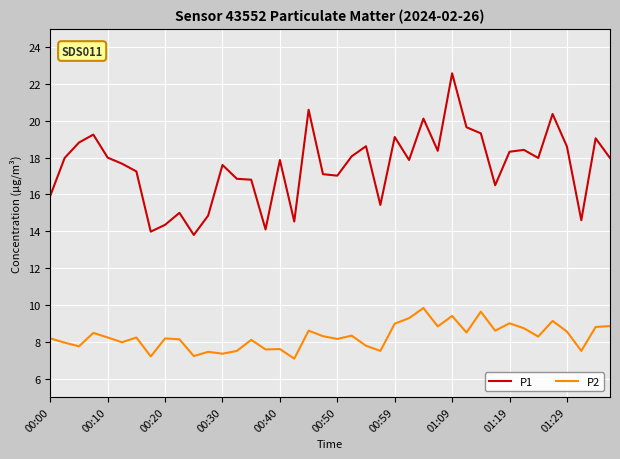

What is the difference between the maximum and minimum values in the P1 series?

8.8